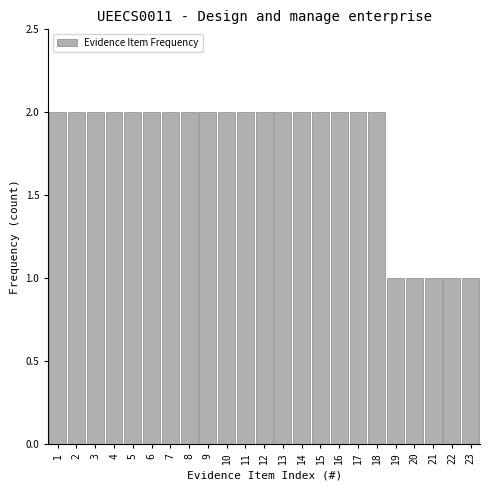

What is the height of the bar covering 16.5 to 17.5 on the x-axis? The values are not printed on the chart, so give them approximately, as read against the axis.

2